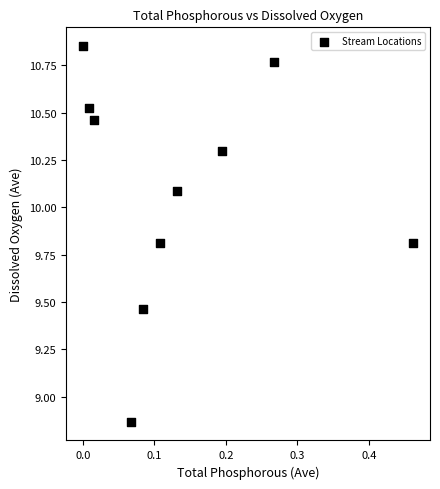

What is the range of Y values (max minus min)?

2.0